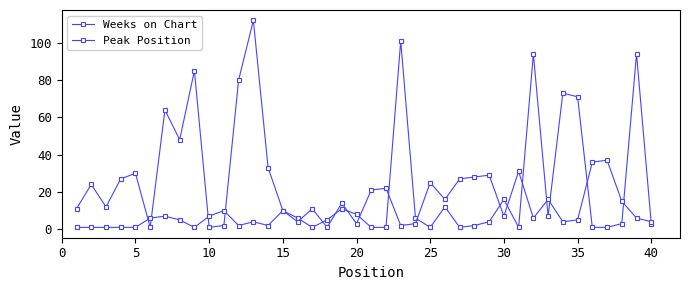

True or false: Weeks on Chart and Peak Position intersect in this chart.

True